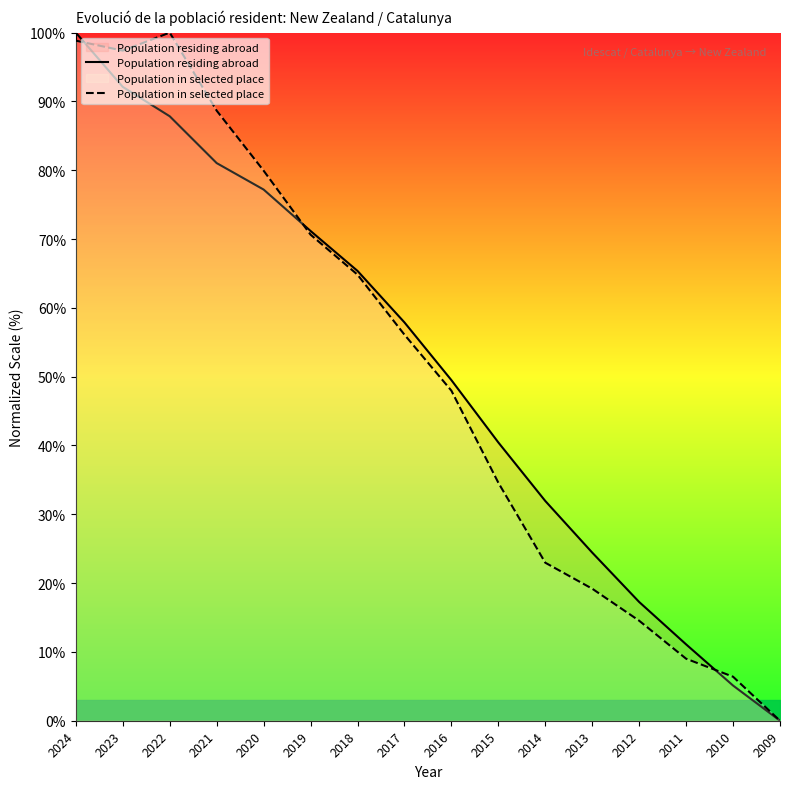

What is the sum of all Population in selected place values?

811.0